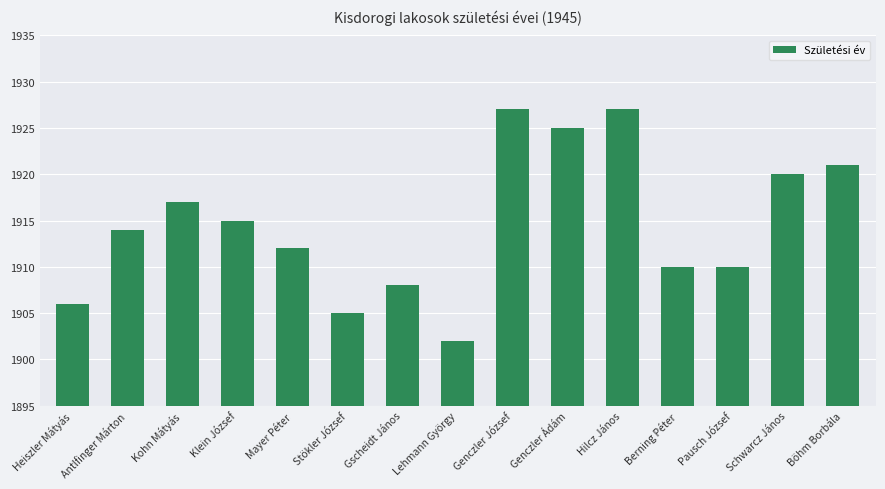

What is the value of the 9th bar from the left?

1927